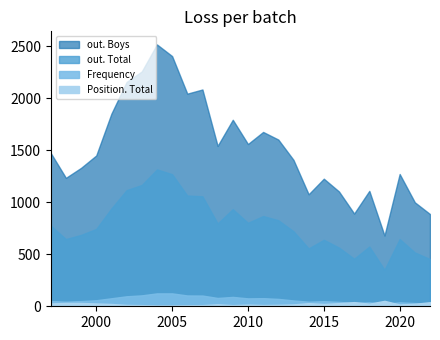

What are all the series names shown in the legend?

out. Boys, out. Total, Frequency, Position. Total